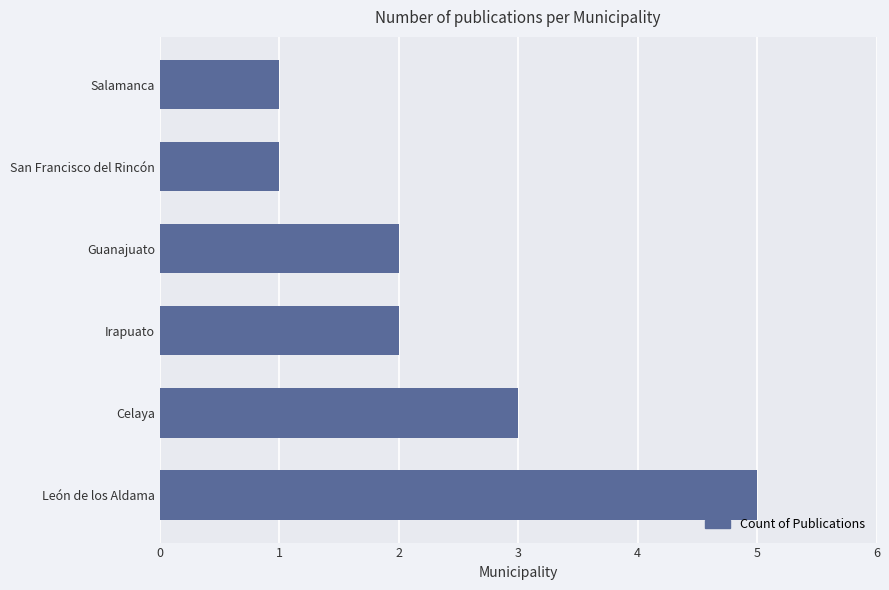

What is the difference between the maximum and minimum values?

4